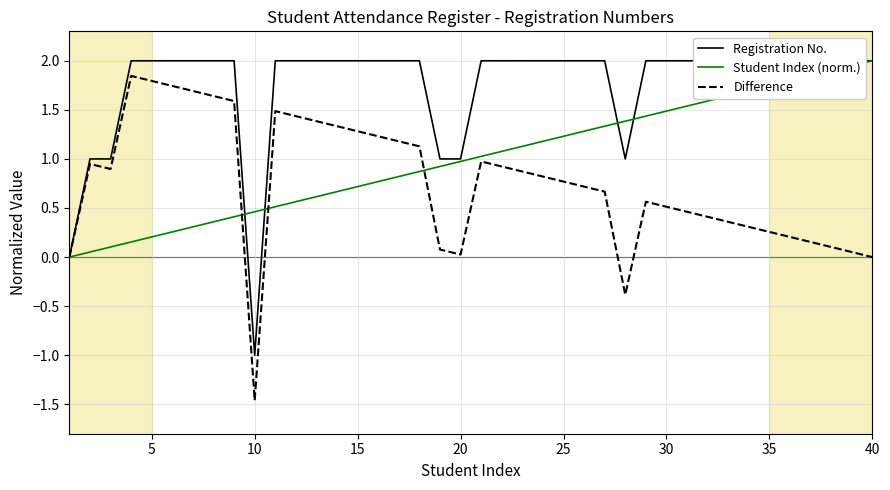

True or false: Difference has a value of 0.8 at 25.

True